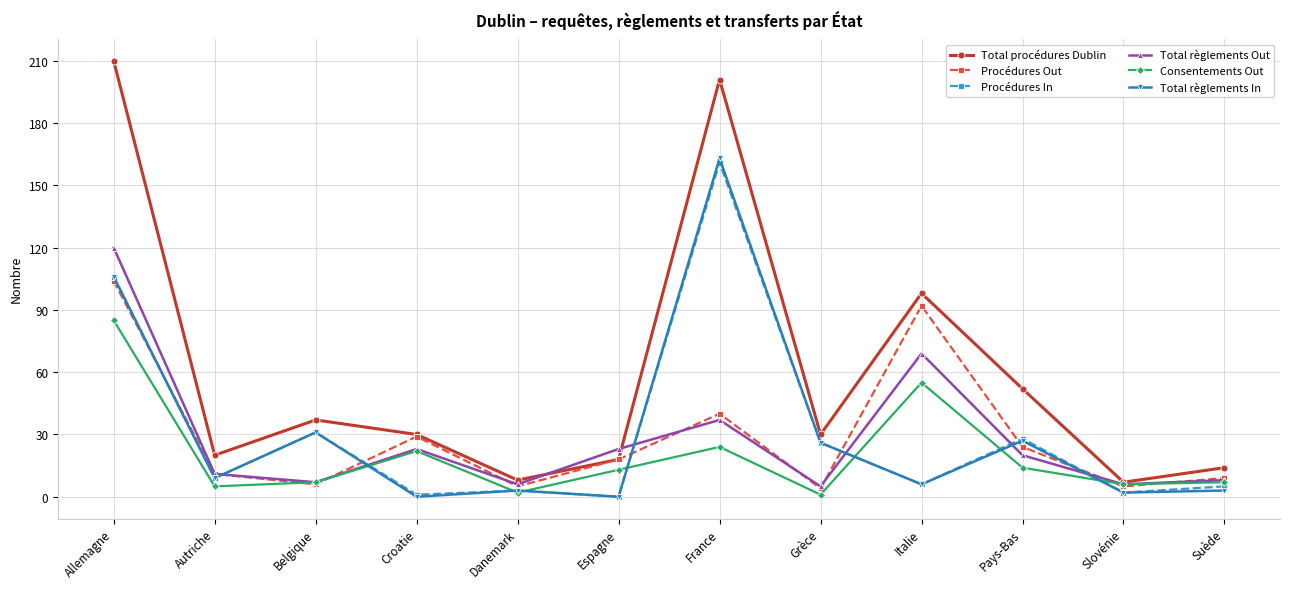

How many interior local peaks does the Total règlements Out series have?

3